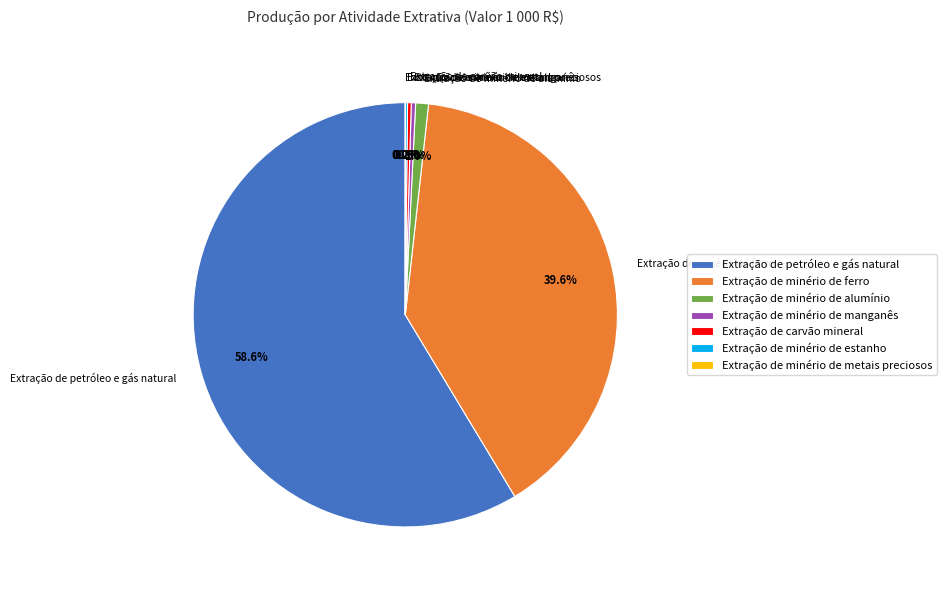

Is there any slice that represents more than half of the pie?

Yes